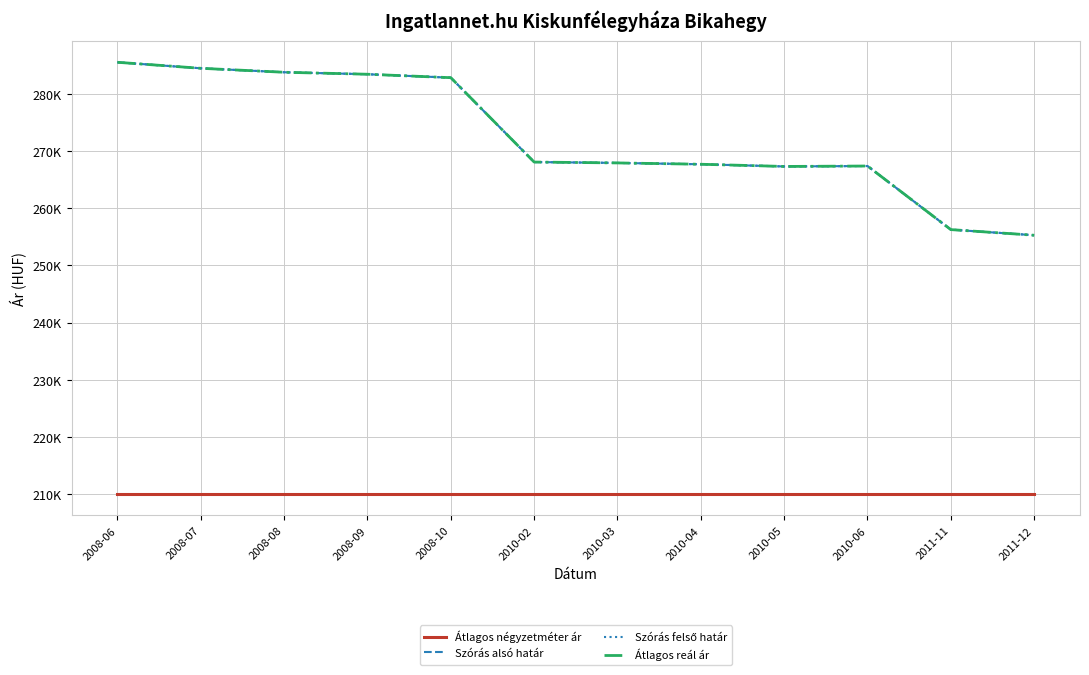

True or false: Átlagos négyzetméter ár and Szórás felső határ cross at least once.

False